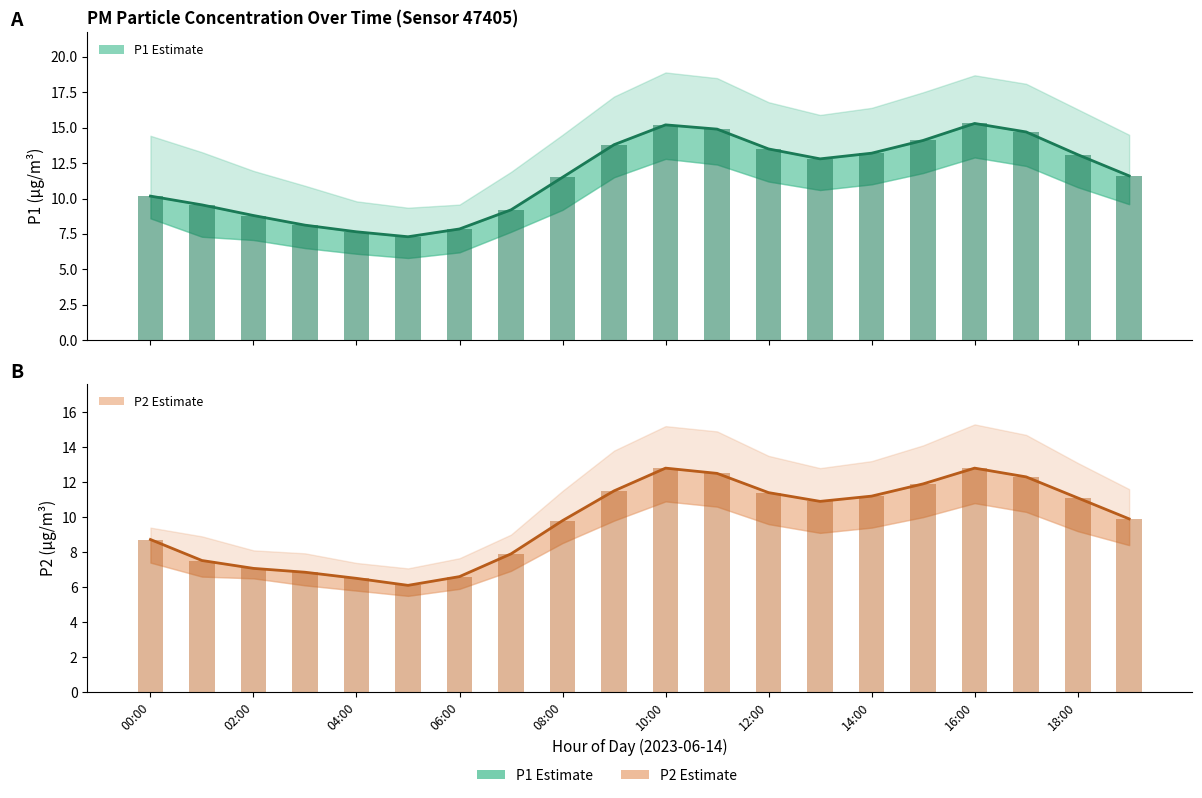

What is the value of the P1 (estimate) bar at the 18th from the left?

14.7